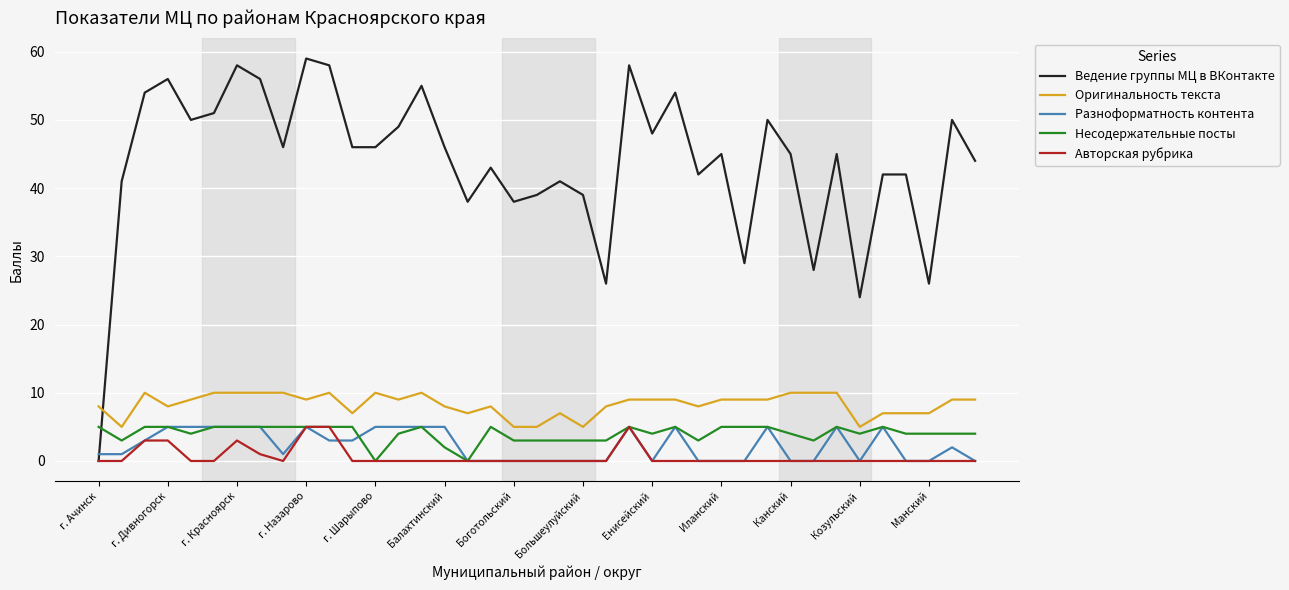

Which series has the widest spread of values?

Ведение группы МЦ в ВКонтакте